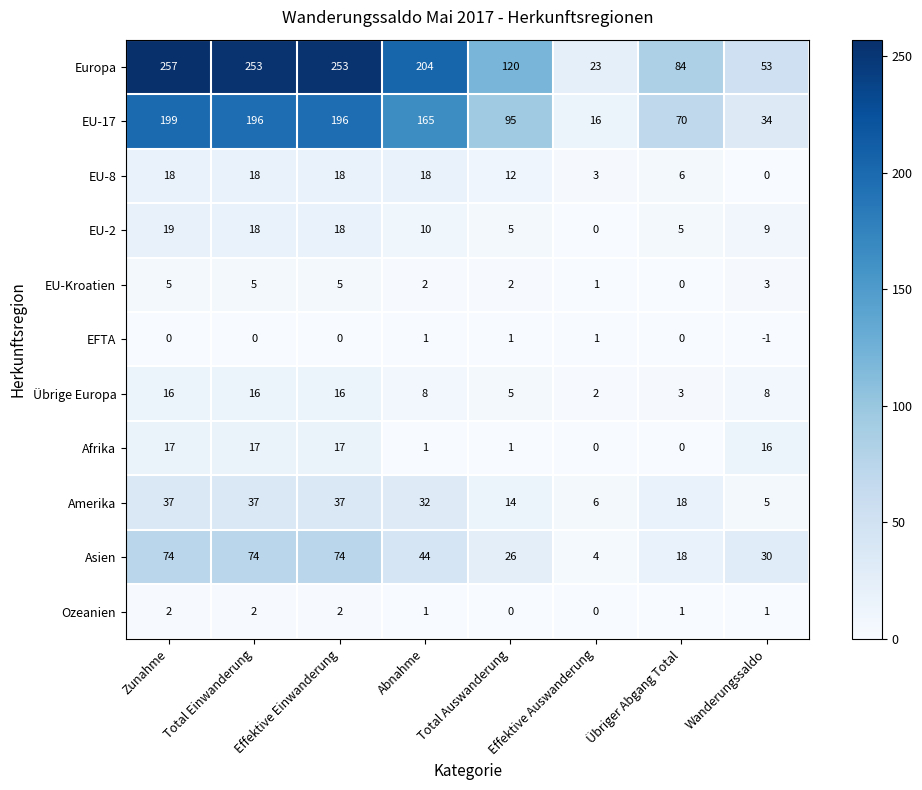

At which category is the sum across all series the highest?

Zunahme